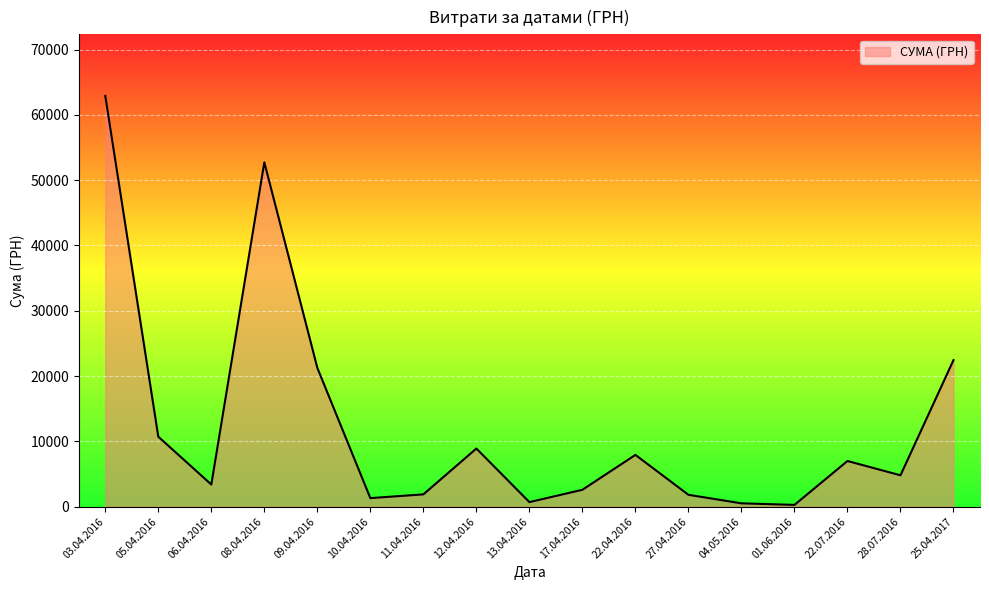

At which label is the value closest to 31585?

25.04.2017